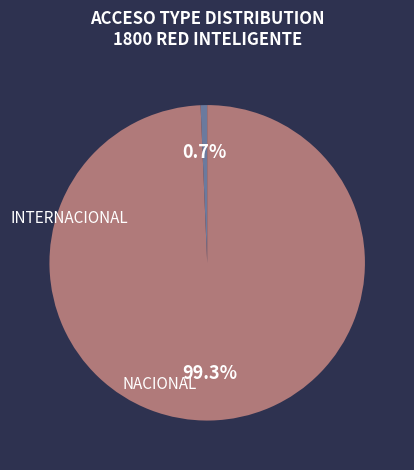

Is there any slice that represents more than half of the pie?

Yes